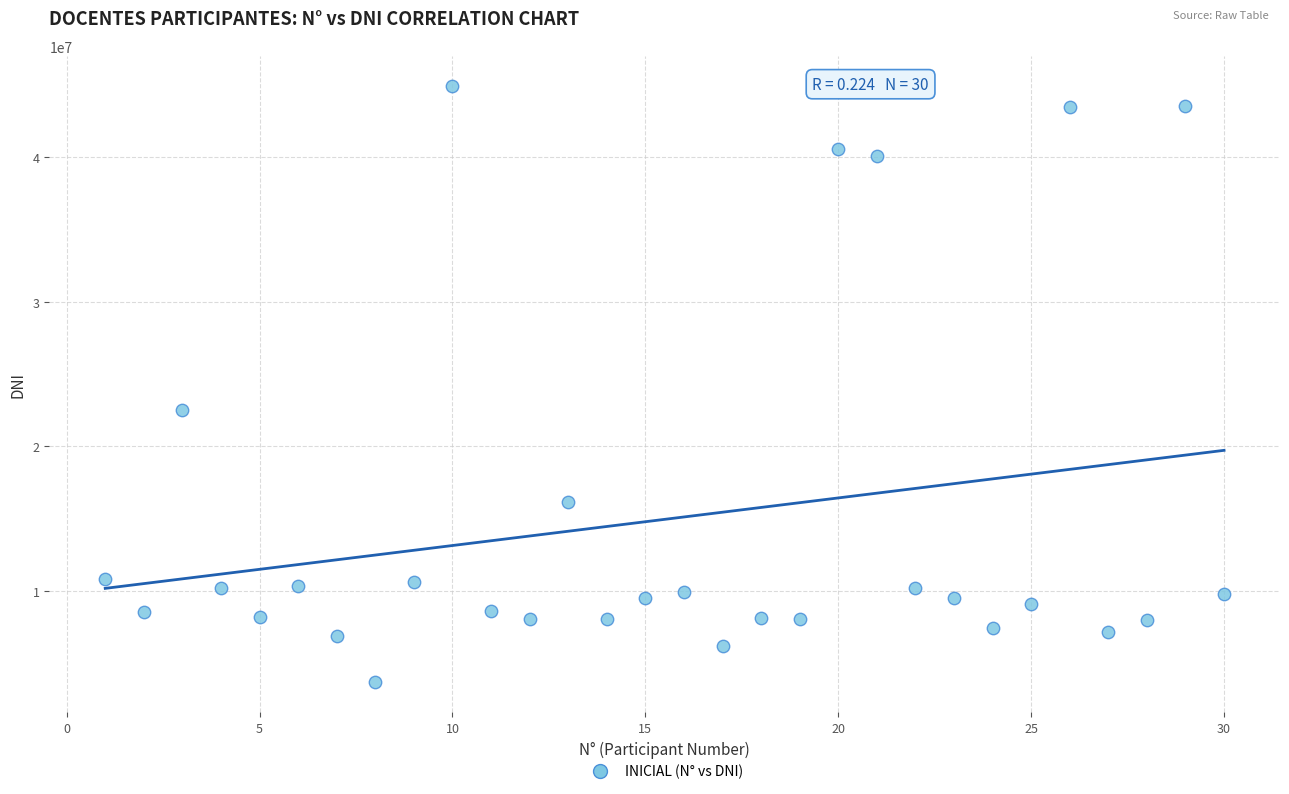

What Y value in the scatter plot is closest to 24300297?

22530281